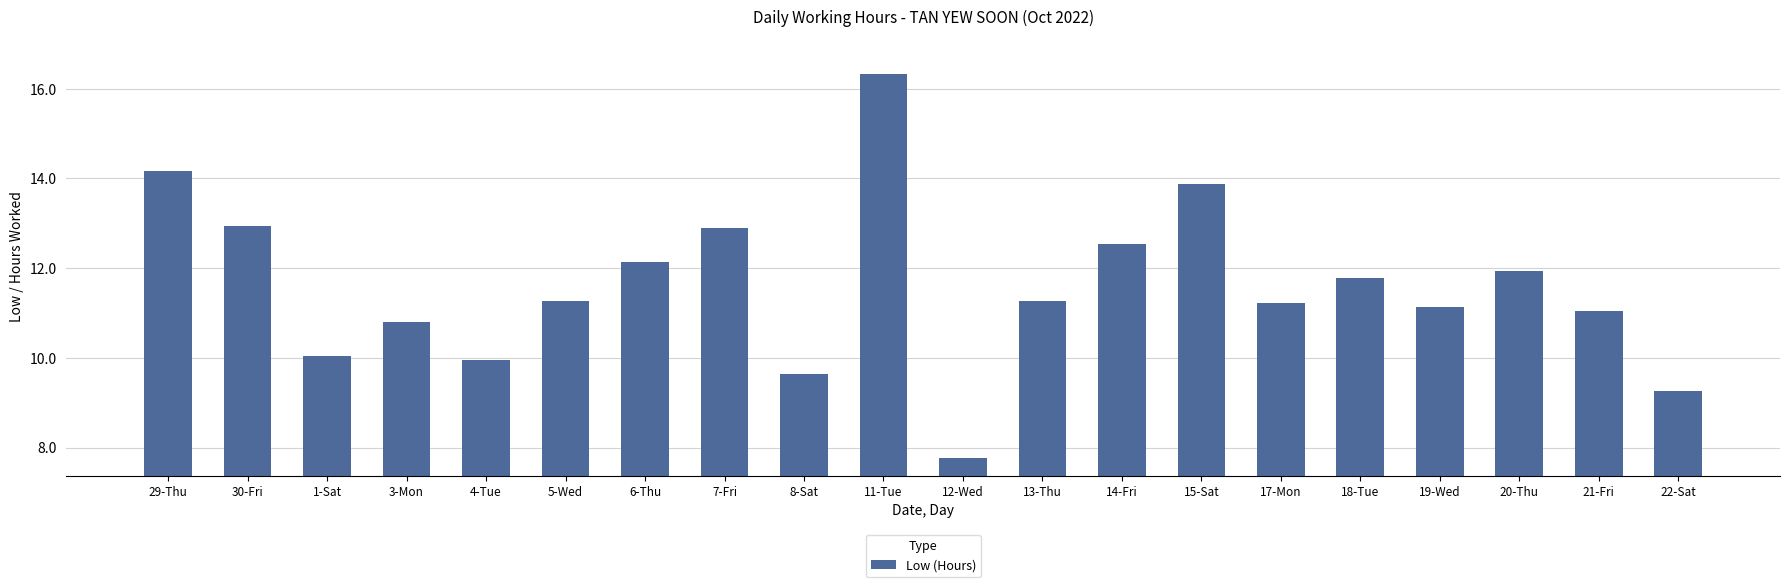

What is the average value?

11.6